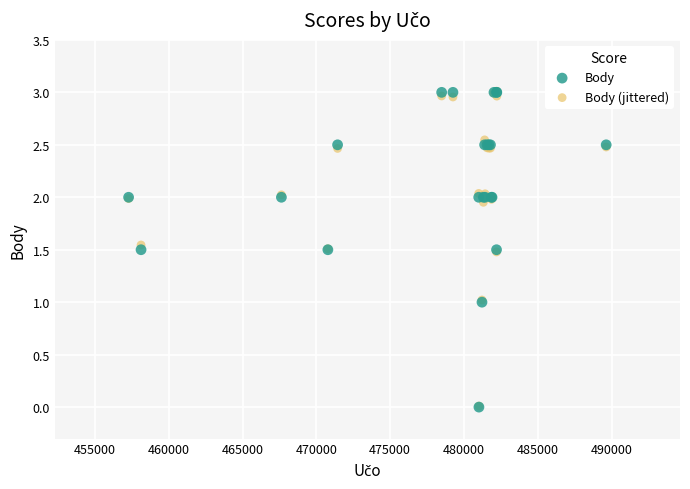

What are all the series names shown in the legend?

Body, Body (jittered)